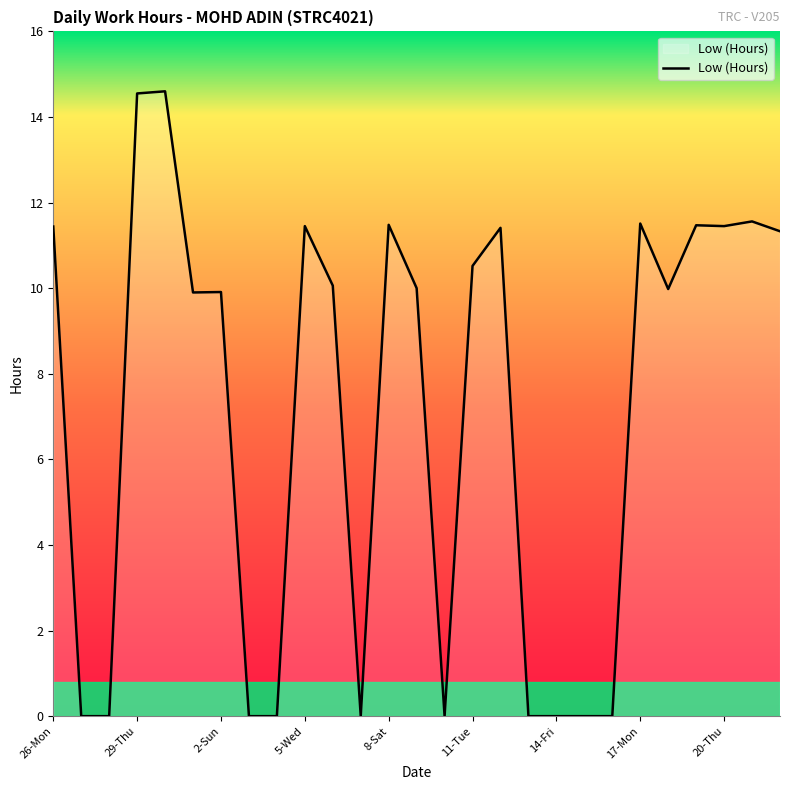

What is the maximum value shown in the chart?

14.6